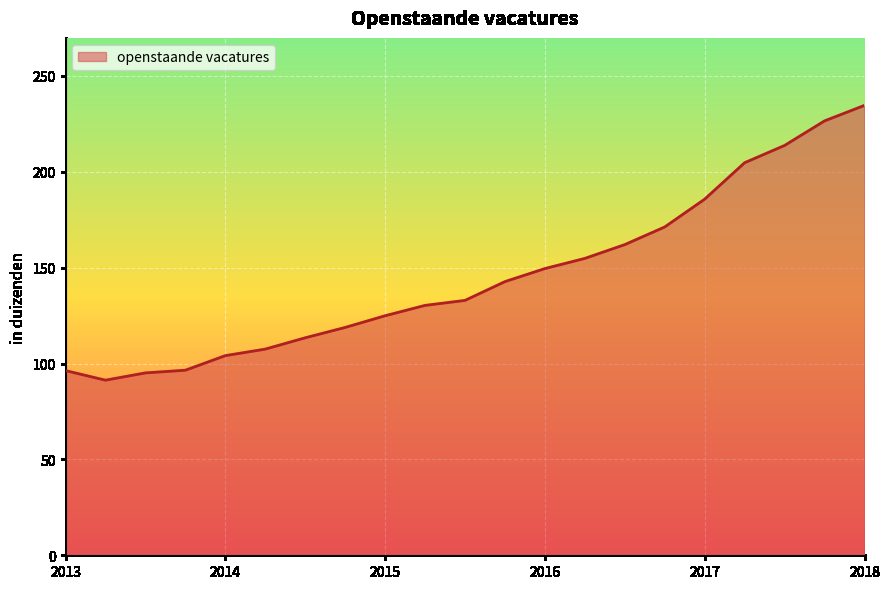

Does the chart display data point markers on the line(s)?

No